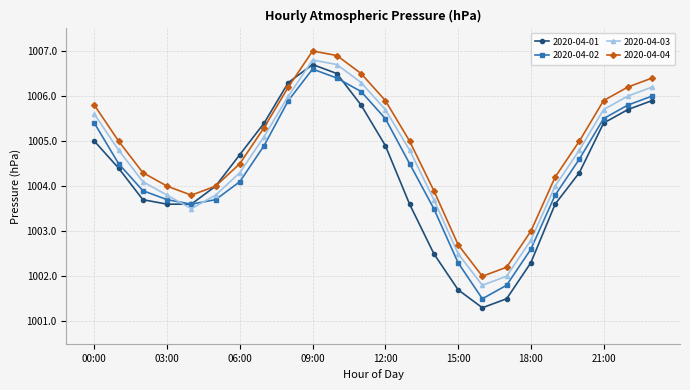

Reading right to left, extract all data points from this chart.

2020-04-01: 1005.9	1005.7	1005.4	1004.3	1003.6	1002.3	1001.5	1001.3	1001.7	1002.5	1003.6	1004.9	1005.8	1006.5	1006.7	1006.3	1005.4	1004.7	1004.0	1003.6	1003.6	1003.7	1004.4	1005.0
2020-04-02: 1006.0	1005.8	1005.5	1004.6	1003.8	1002.6	1001.8	1001.5	1002.3	1003.5	1004.5	1005.5	1006.1	1006.4	1006.6	1005.9	1004.9	1004.1	1003.7	1003.6	1003.7	1003.9	1004.5	1005.4
2020-04-03: 1006.2	1006.0	1005.7	1004.8	1004.0	1002.8	1002.0	1001.8	1002.5	1003.7	1004.8	1005.7	1006.3	1006.7	1006.8	1006.0	1005.1	1004.3	1003.8	1003.5	1003.8	1004.1	1004.8	1005.6
2020-04-04: 1006.4	1006.2	1005.9	1005.0	1004.2	1003.0	1002.2	1002.0	1002.7	1003.9	1005.0	1005.9	1006.5	1006.9	1007.0	1006.2	1005.3	1004.5	1004.0	1003.8	1004.0	1004.3	1005.0	1005.8